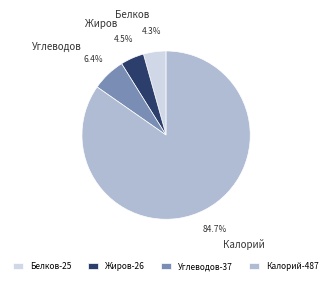

How many segments does this pie chart have?

4